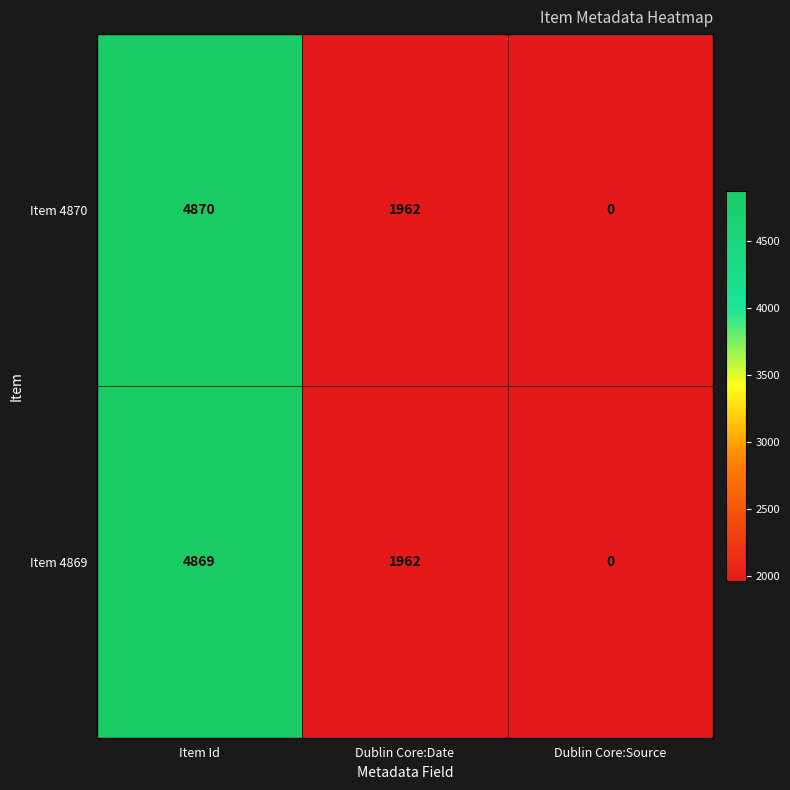

What is the sum of the Item 4869 values at Dublin Core:Source and Dublin Core:Date?

1962